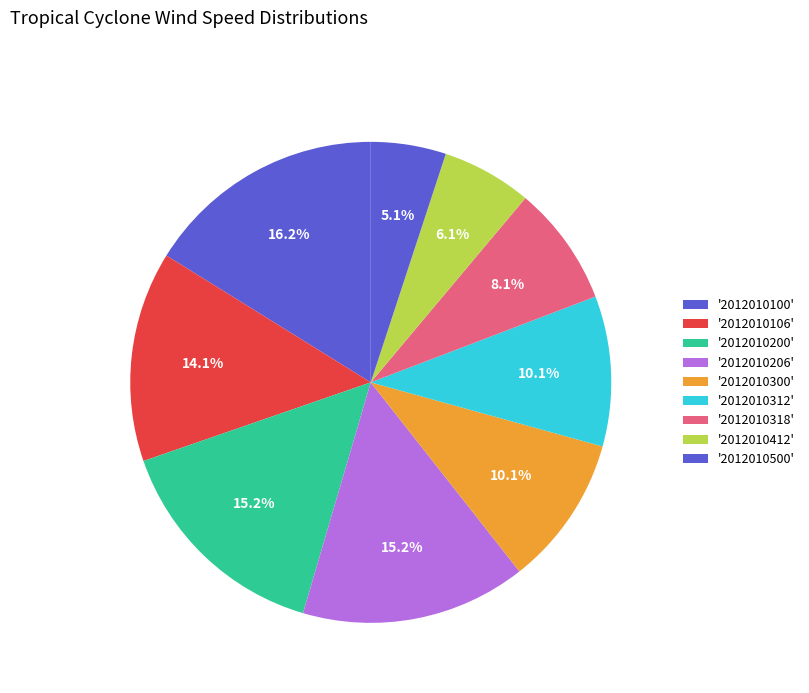

How many slices are in this pie chart?

9